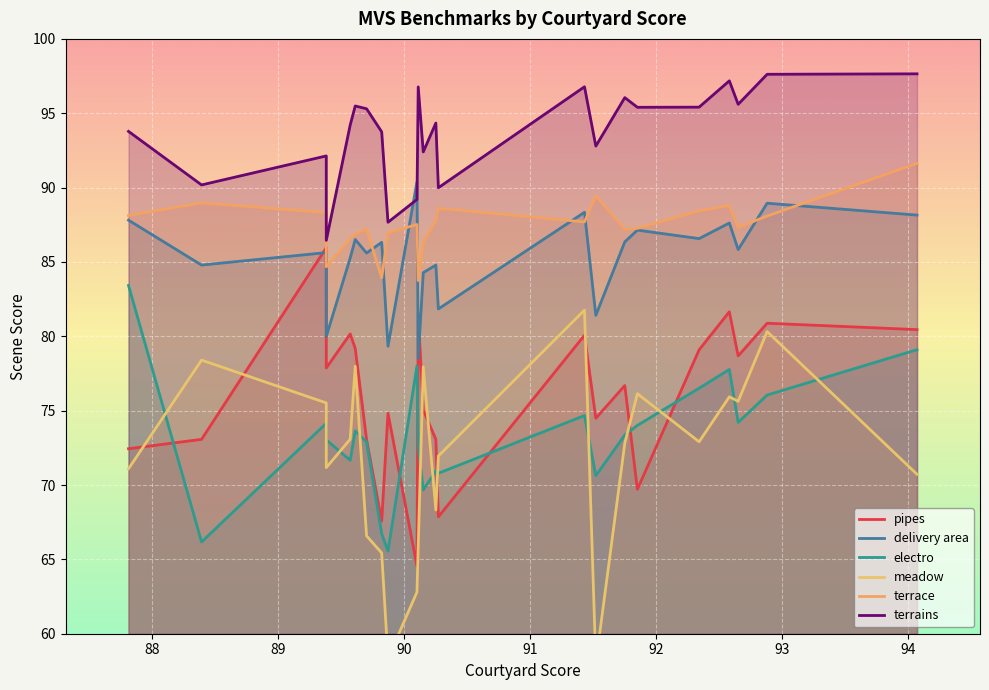

Reading right to left, list all the values displayed in this chart.

pipes: 80.5	80.9	78.7	81.7	79.1	69.7	76.7	74.5	80.1	67.9	73.1	75.0	81.5	64.5	74.8	67.6	73.1	79.2	80.2	77.9	86.0	73.1	72.4
delivery area: 88.2	89.0	85.8	87.6	86.6	87.1	86.3	81.4	88.3	81.8	84.8	84.3	78.5	90.4	79.3	86.3	85.6	86.5	85.3	80.0	85.6	84.8	87.8
electro: 79.1	76.0	74.2	77.8	76.5	74.0	73.4	70.6	74.7	70.8	71.0	69.7	72.6	78.0	65.6	66.7	72.9	73.6	71.7	73.0	74.2	66.2	83.4
meadow: 70.7	80.3	75.6	75.9	72.9	76.1	72.8	58.0	81.8	72.0	68.3	78.0	65.8	62.8	58.3	65.4	66.6	78.0	73.1	71.2	75.5	78.4	71.1
terrace: 91.6	88.1	87.3	88.8	88.4	87.3	87.2	89.5	87.7	88.6	87.8	86.3	83.8	87.5	87.0	83.9	87.2	86.9	86.6	84.7	88.3	89.0	88.1
terrains: 97.7	97.6	95.6	97.2	95.4	95.4	96.0	92.8	96.8	90.0	94.3	92.4	96.8	89.2	87.7	93.8	95.3	95.5	94.2	86.5	92.1	90.2	93.8